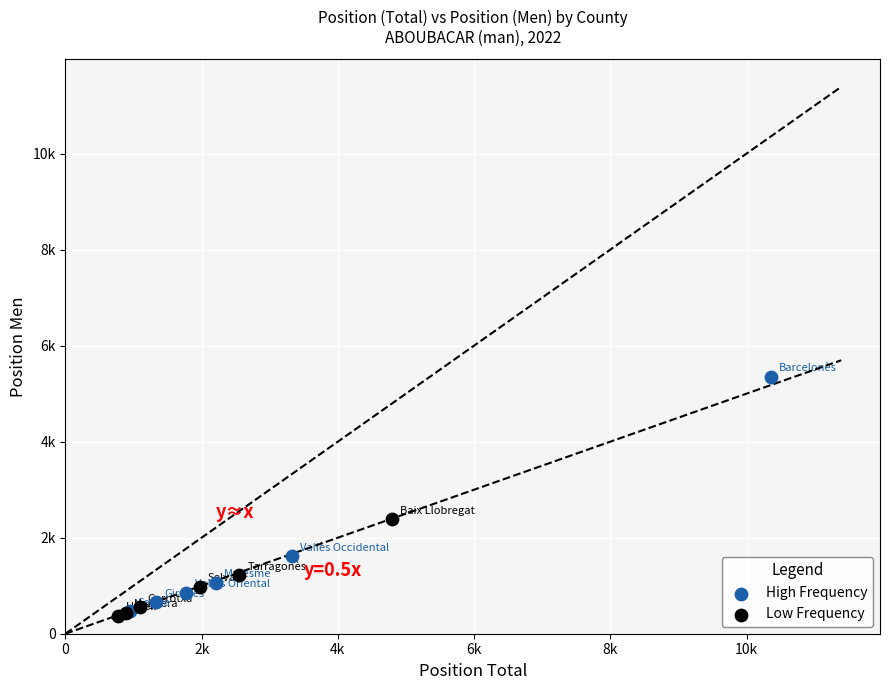

What are all the series names shown in the legend?

High Frequency, Low Frequency